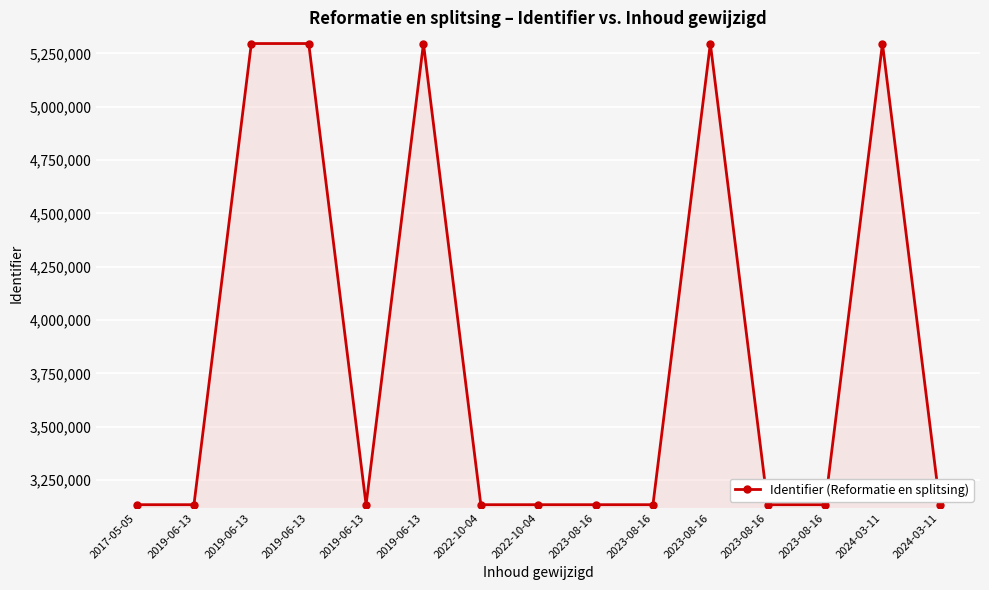

Reading right to left, list all the values displayed in this chart.

2024-03-11=3134265	2024-03-11=5296093	2023-08-16=3134271	2023-08-16=3134269	2023-08-16=5296099	2023-08-16=3134267	2023-08-16=3134263	2022-10-04=3134274	2022-10-04=3134261	2019-06-13=5296101	2019-06-13=3134272	2019-06-13=5296097	2019-06-13=5296091	2019-06-13=3134259	2017-05-05=3134258